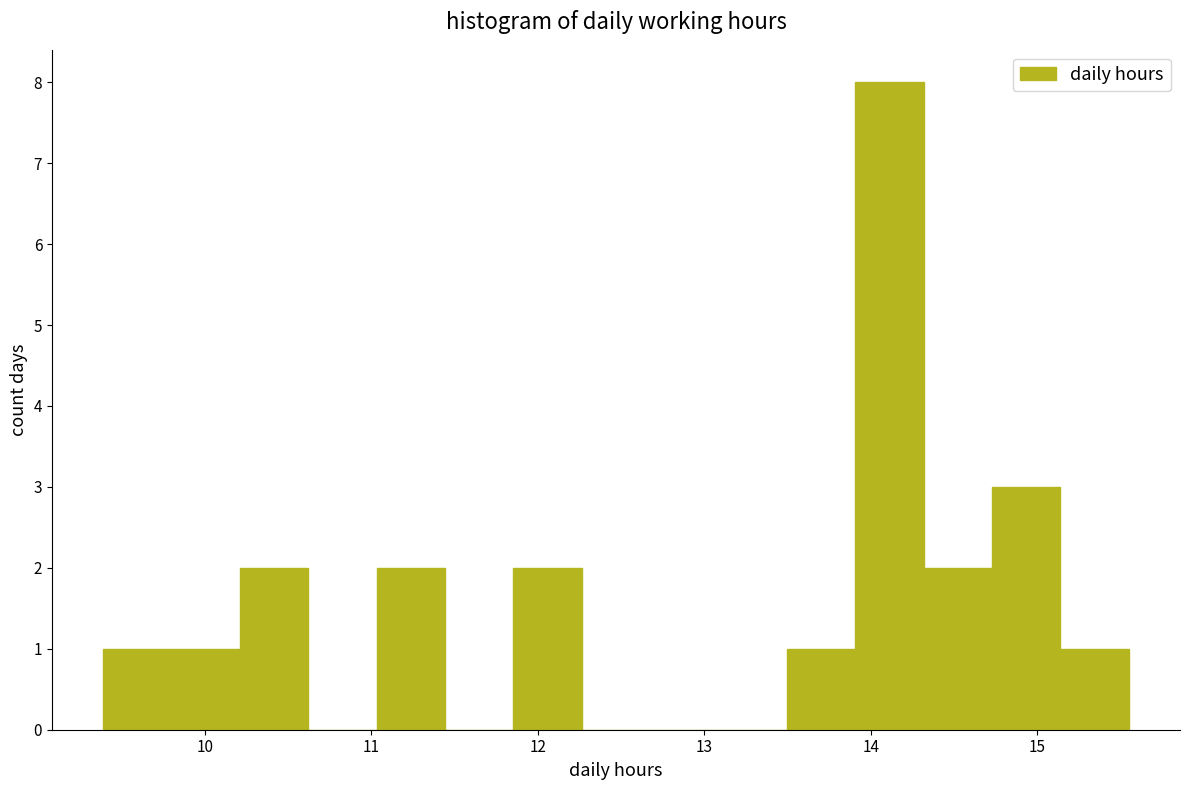

Reading left to right, transcribe this chart: for each bar, give the range it covers on the x-axis and its height. Neither the bar edges nor the heights are printed on the chart, so give them approximately, as read against the axes.

9.4 to 9.8: 1
9.8 to 10.2: 1
10.2 to 10.6: 2
10.6 to 11.0: 0
11.0 to 11.4: 2
11.4 to 11.9: 0
11.9 to 12.3: 2
12.3 to 12.7: 0
12.7 to 13.1: 0
13.1 to 13.5: 0
13.5 to 13.9: 1
13.9 to 14.3: 8
14.3 to 14.7: 2
14.7 to 15.1: 3
15.1 to 15.6: 1